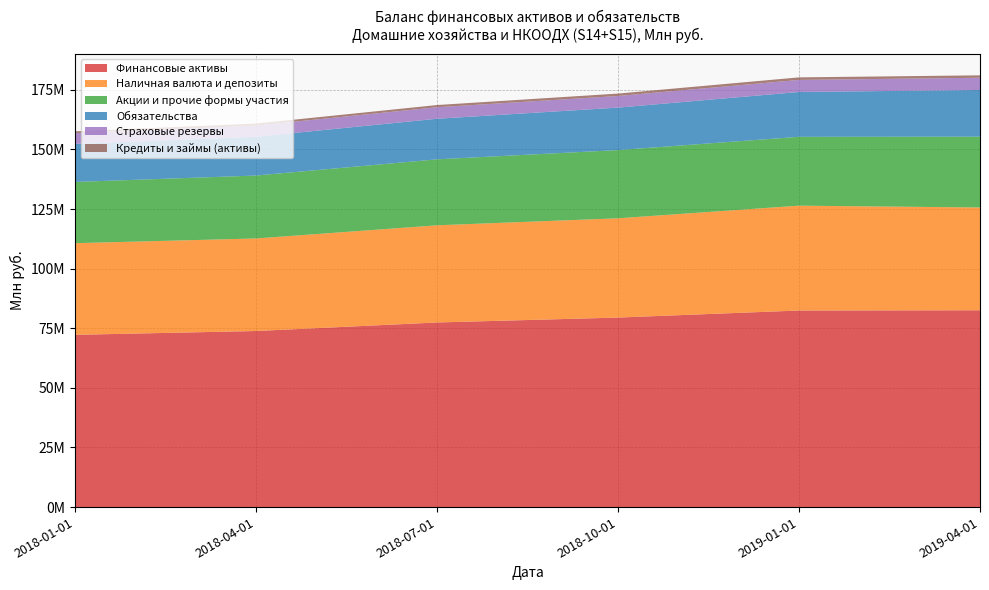

Reading right to left, extract all data points from this chart.

Финансовые активы: 82554306	82447165	79491876	77429320	73849781	72245860
Наличная валюта и депозиты: 43103083	43973098	41632269	40752334	38815951	38440495
Акции и прочие формы участия: 29705798	28878630	28611608	27670178	26391307	25684927
Обязательства: 19571165	18803152	17805877	17020695	16259567	15967152
Страховые резервы: 5138457	5060159	4882901	4833676	4695407	4475700
Кредиты и займы (активы): 1015090	1067996	1009226	920273	838130	789422